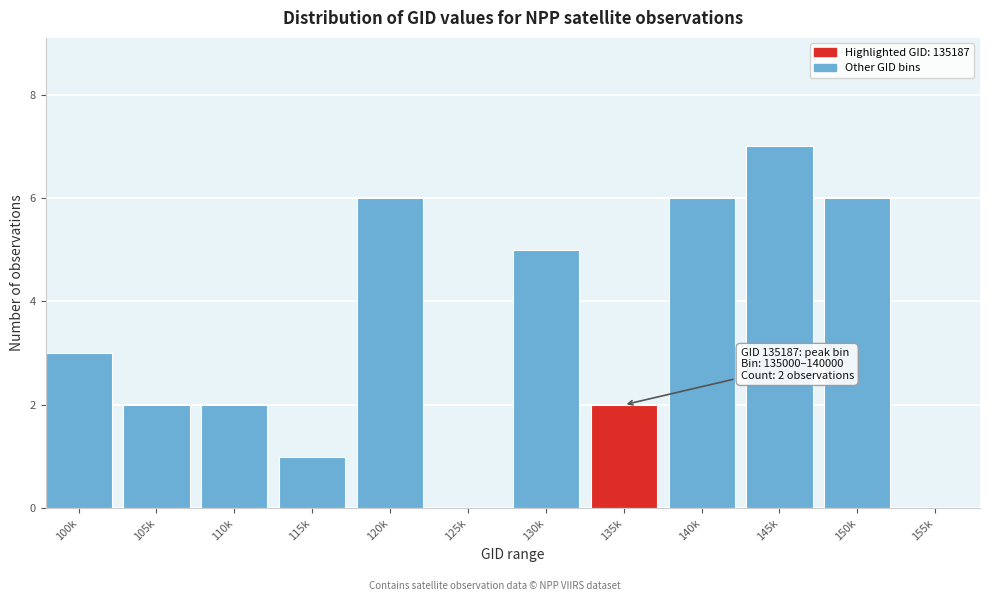

Reading right to left, transcribe all the data shown in this chart.

155k=0	150k=6	145k=7	140k=6	135k=2	130k=5	125k=0	120k=6	115k=1	110k=2	105k=2	100k=3